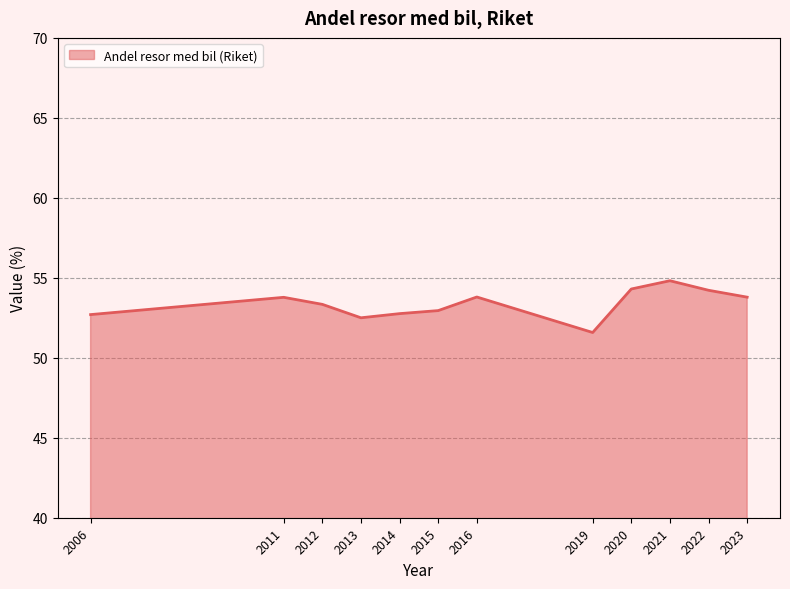

Is it true that the value at 2020 is 97.5?

False